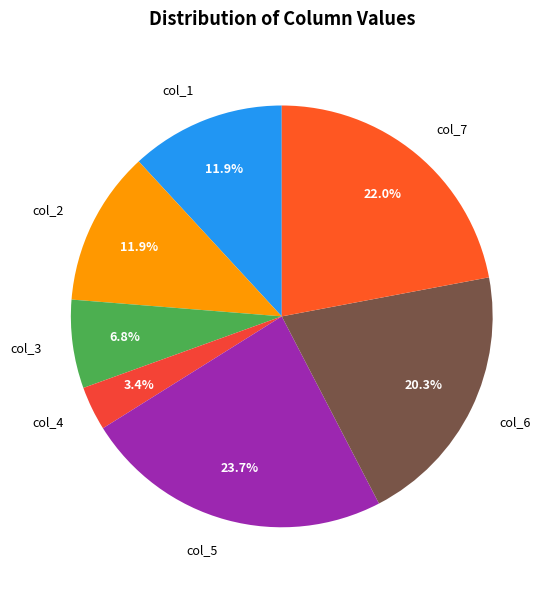

Between col_7 and col_3, which is larger?

col_7